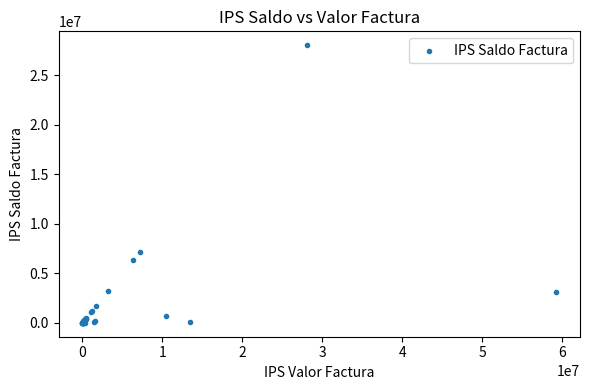

What Y value in the scatter plot is closest to 14020208?

7200000.0